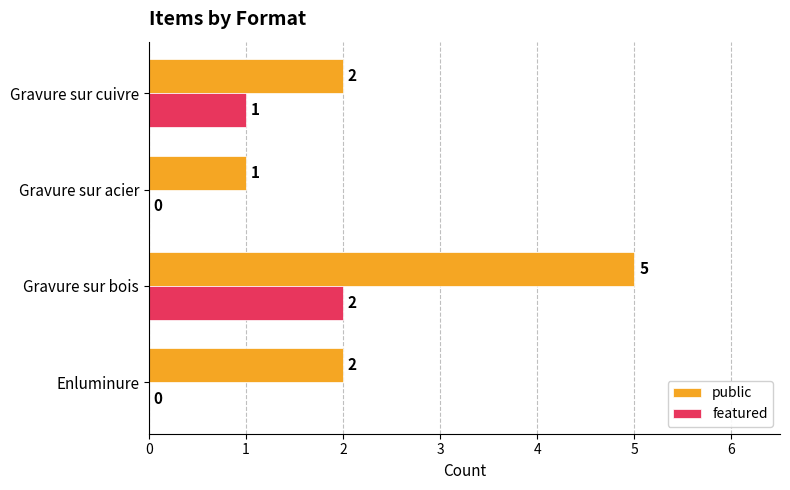

What is the total value across all series at Gravure sur bois?

7